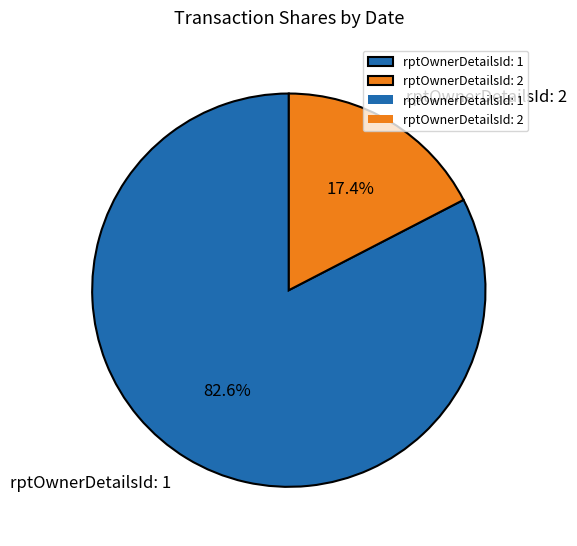

Rank the categories by value from highest to lowest.

rptOwnerDetailsId: 1, rptOwnerDetailsId: 2